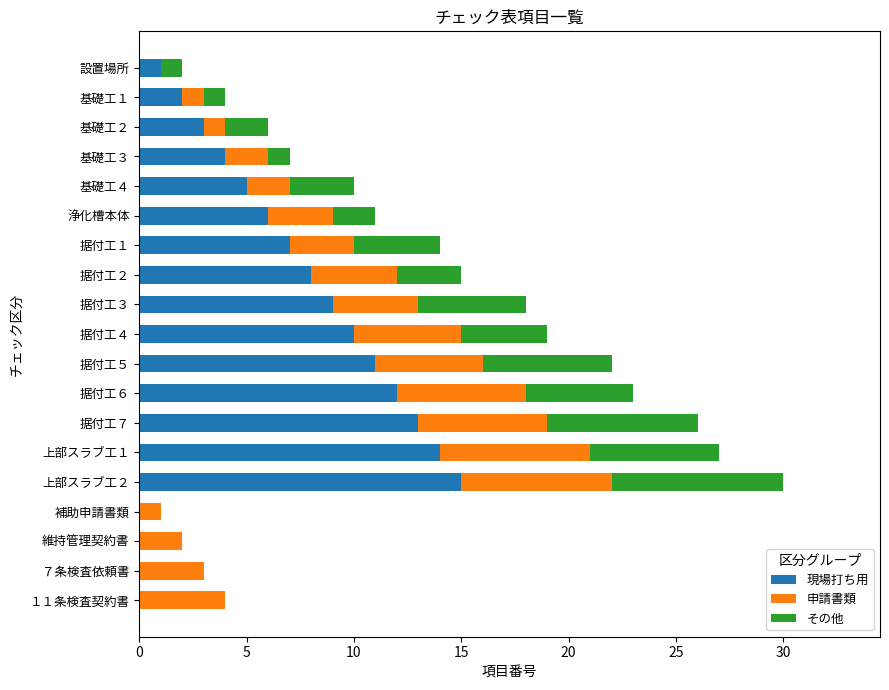

Which category has the highest value in the 現場打ち用 series?

上部スラブ工２